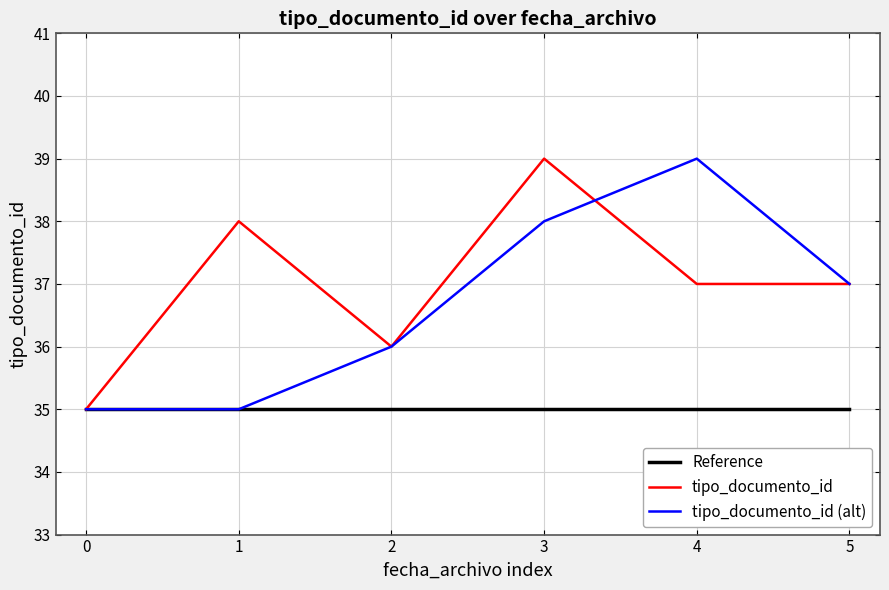

What is the difference between the maximum and second lowest values in the tipo_documento_id series?

3